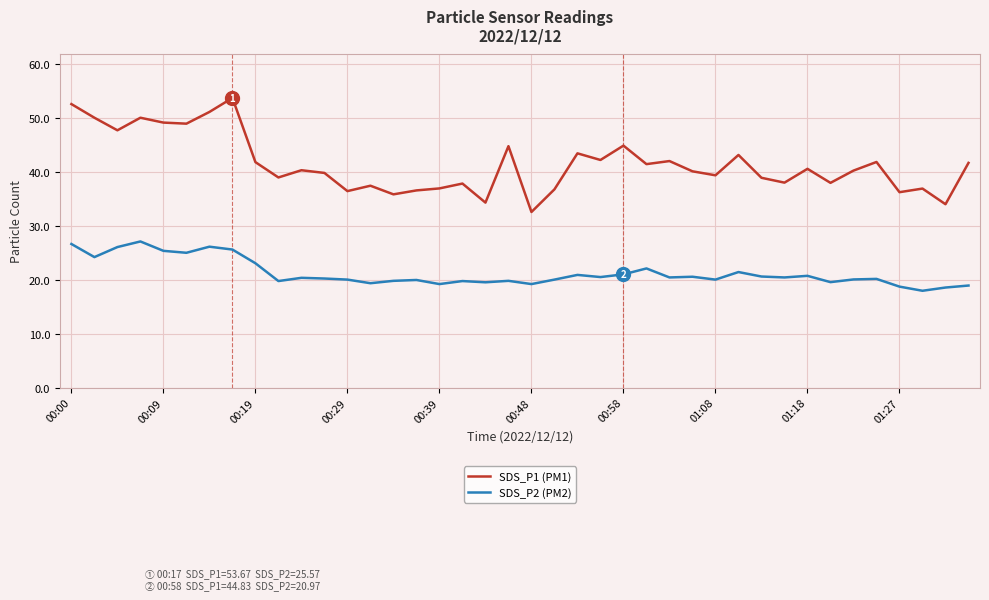

Does the chart have visible grid lines?

Yes